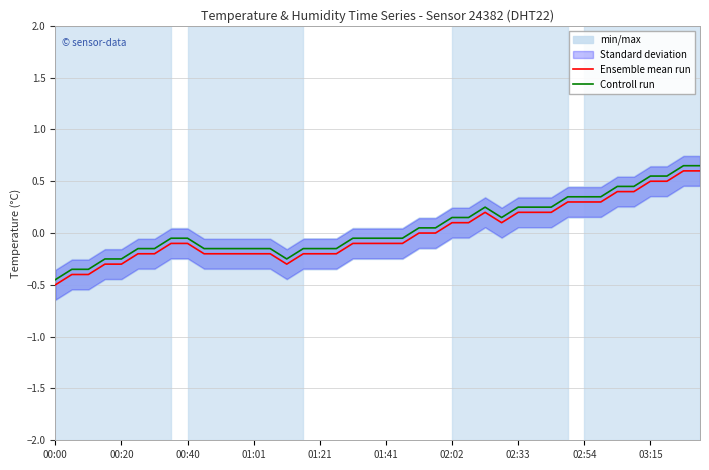

At 00:00, list the series in order from largest to smallest.

Controll run, Ensemble mean run